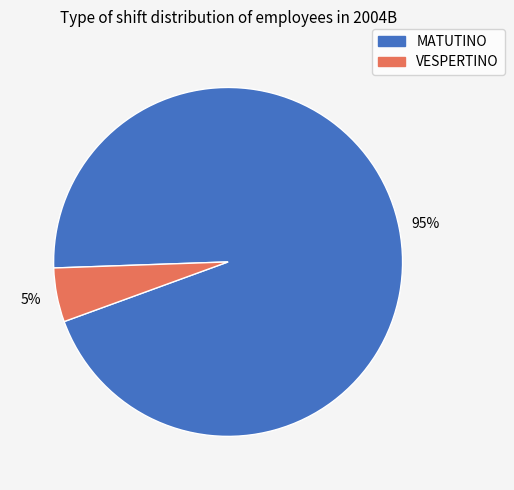

True or false: VESPERTINO accounts for 5% of the total.

True